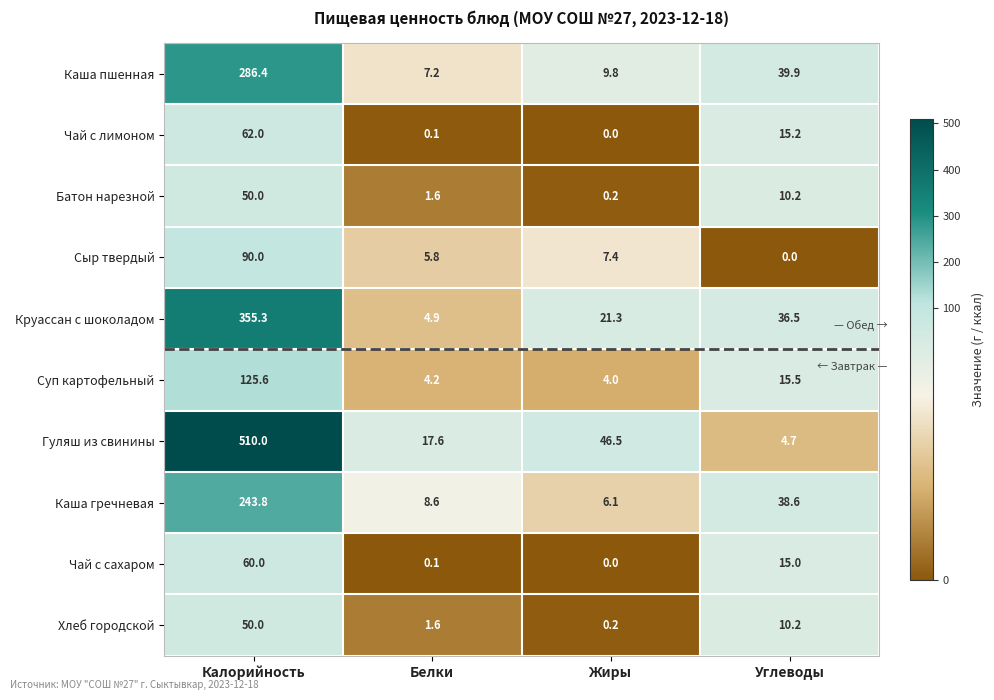

What is the maximum value shown in the chart?

510.0